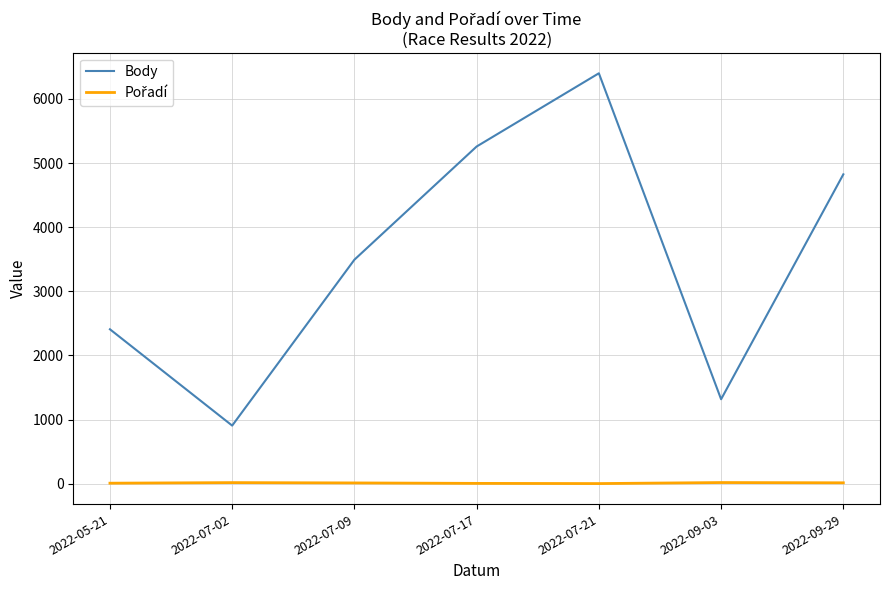

Where is Body nearest to the value 3653?

2022-07-09